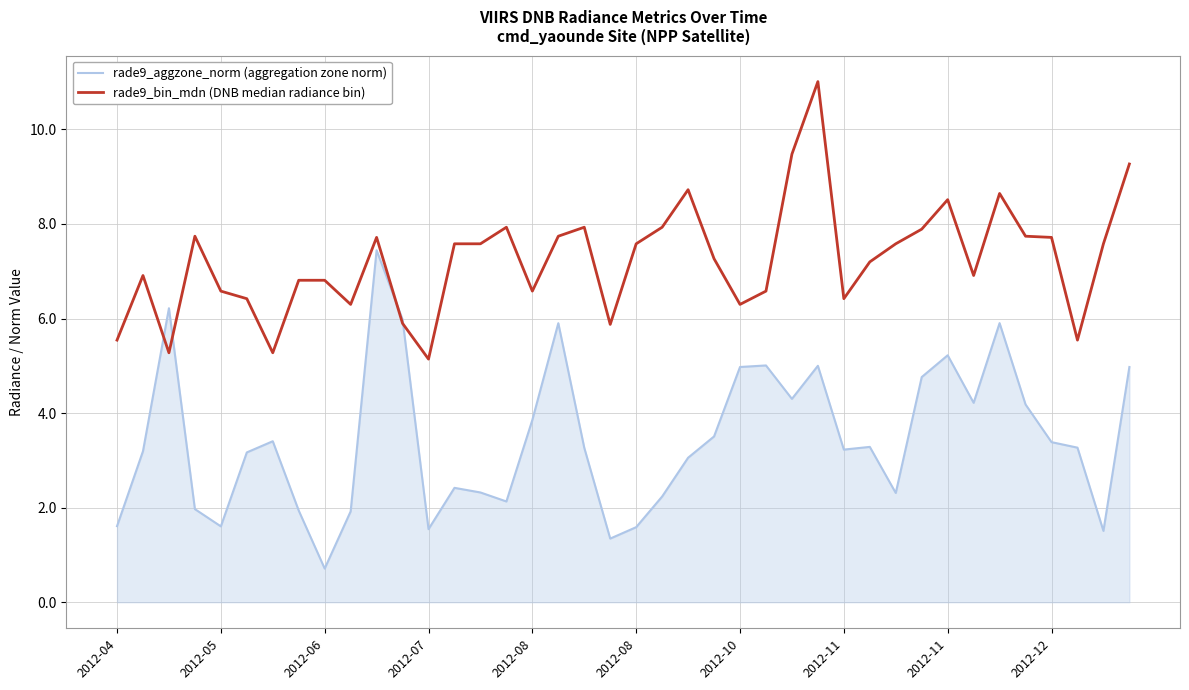

Which series has the largest total across all categories?

rade9_bin_mdn (DNB median radiance bin)